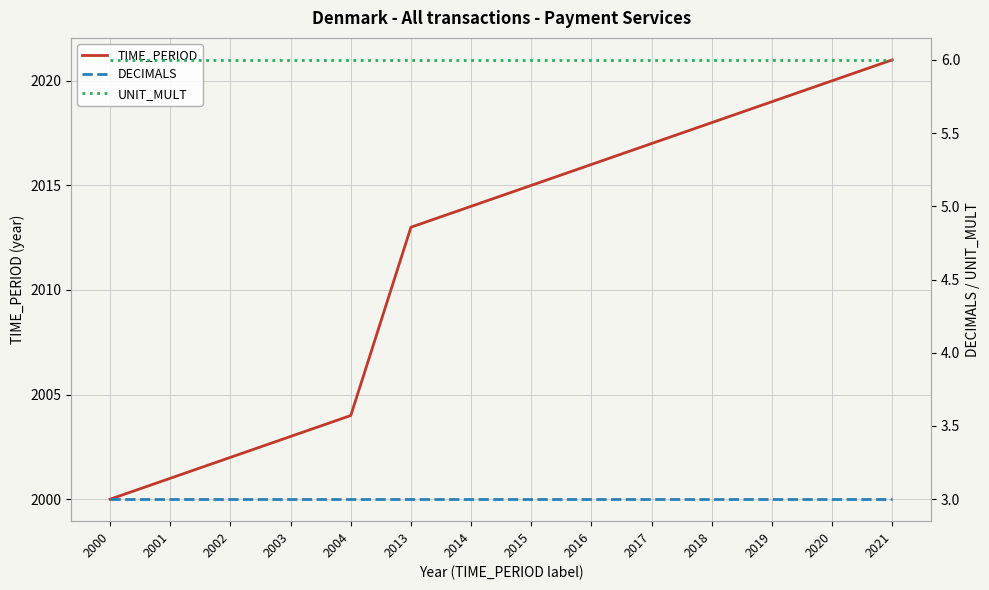

Between 2021 and 2019, which is larger?

2021